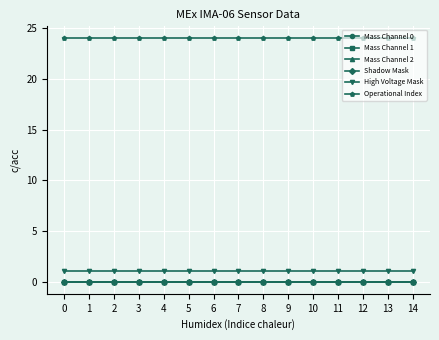

Which series has the largest total across all categories?

Operational Index